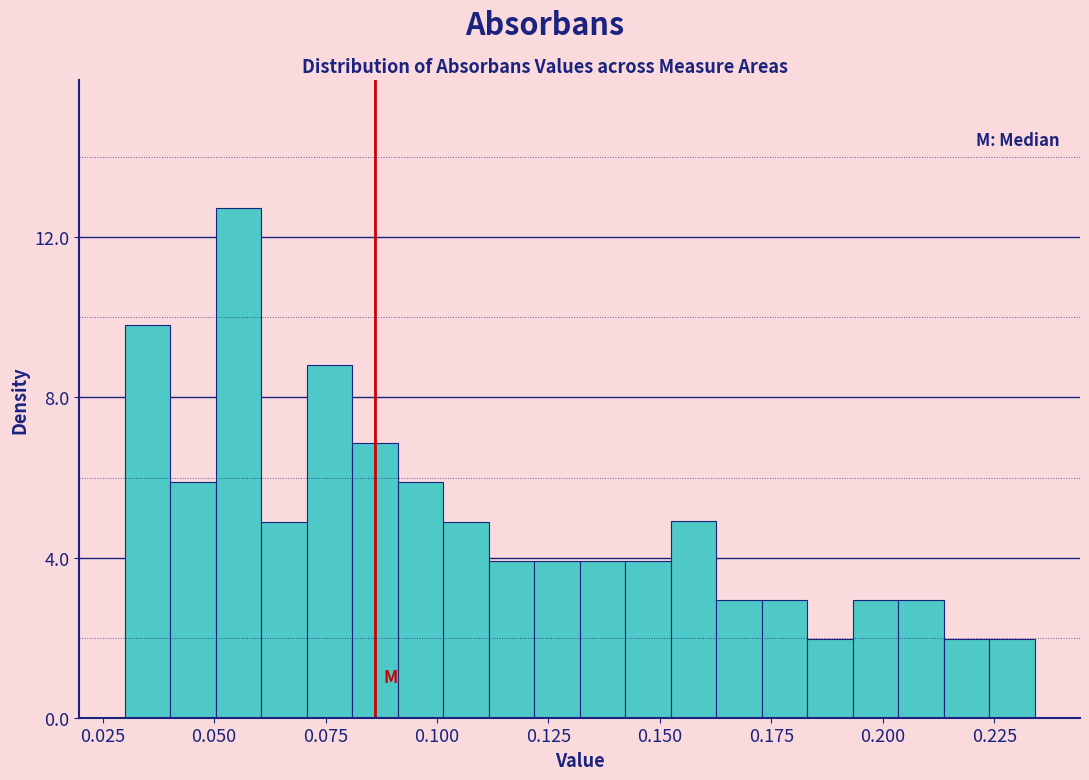

Around what value on the x-axis is the tallest bar? Give the approximate position of its centre, as read against the axis.

0.055